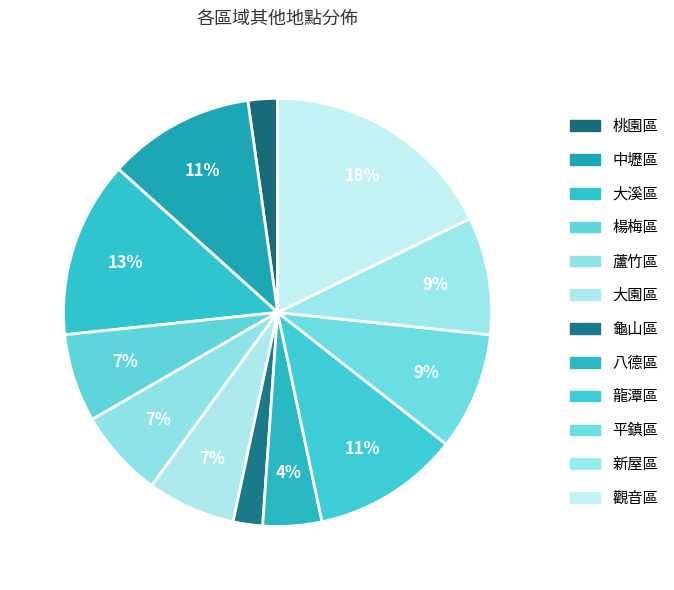

How many segments does this pie chart have?

12